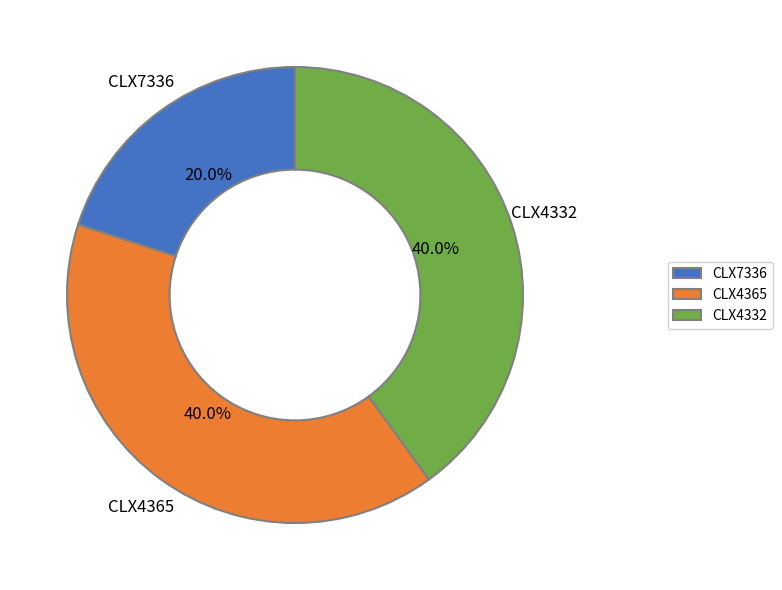

True or false: CLX7336 accounts for 27% of the total.

False